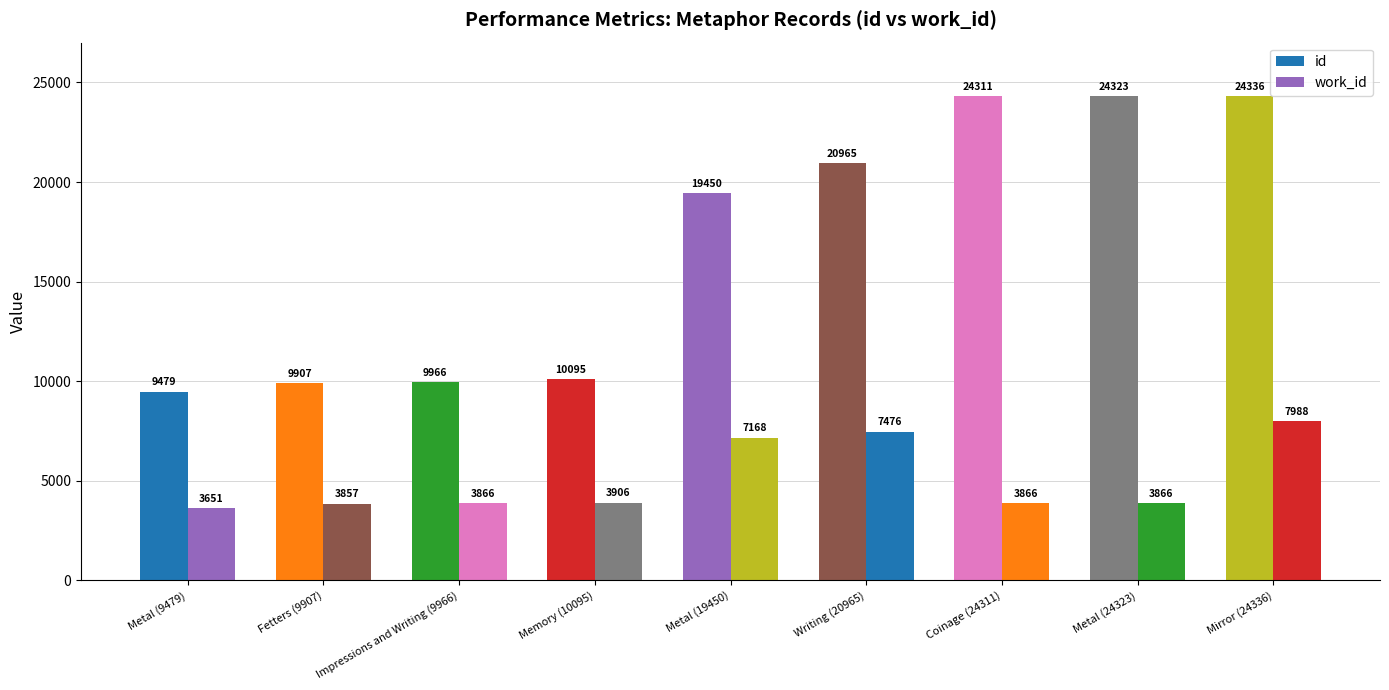

What is the label of the 5th bar from the right?

Metal (19450)